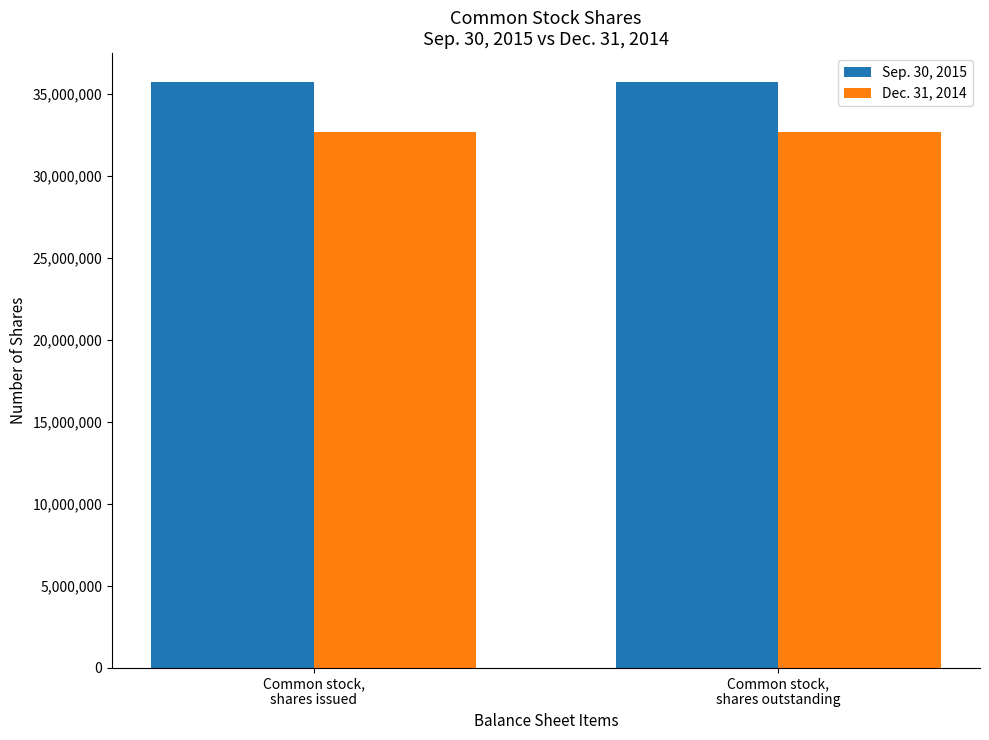

Reading right to left, extract all data points from this chart.

Sep. 30, 2015: Common stock,
shares outstanding=35711950	Common stock,
shares issued=35711950
Dec. 31, 2014: Common stock,
shares outstanding=32699380	Common stock,
shares issued=32699380